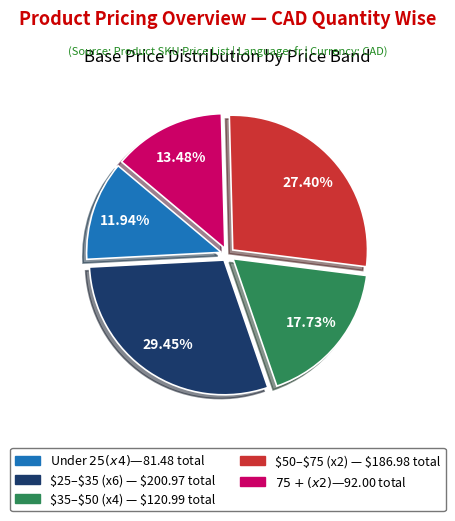

Is there a majority slice in this chart?

No